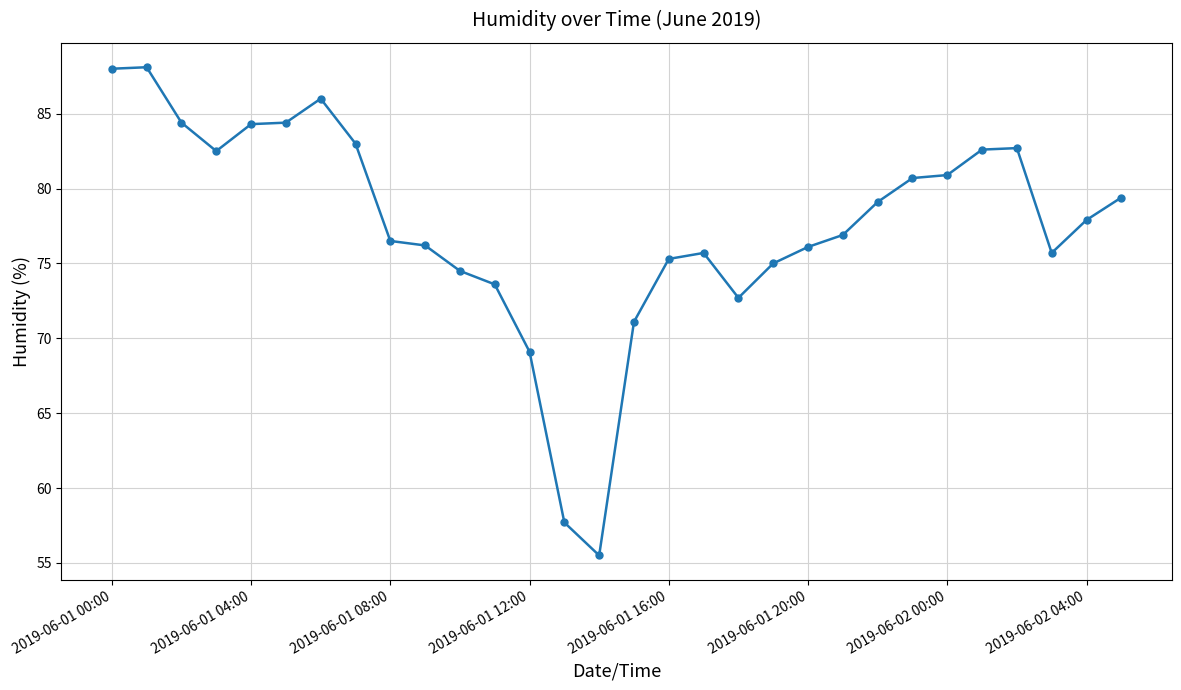

What is the value of the 10th point from the left?

76.2